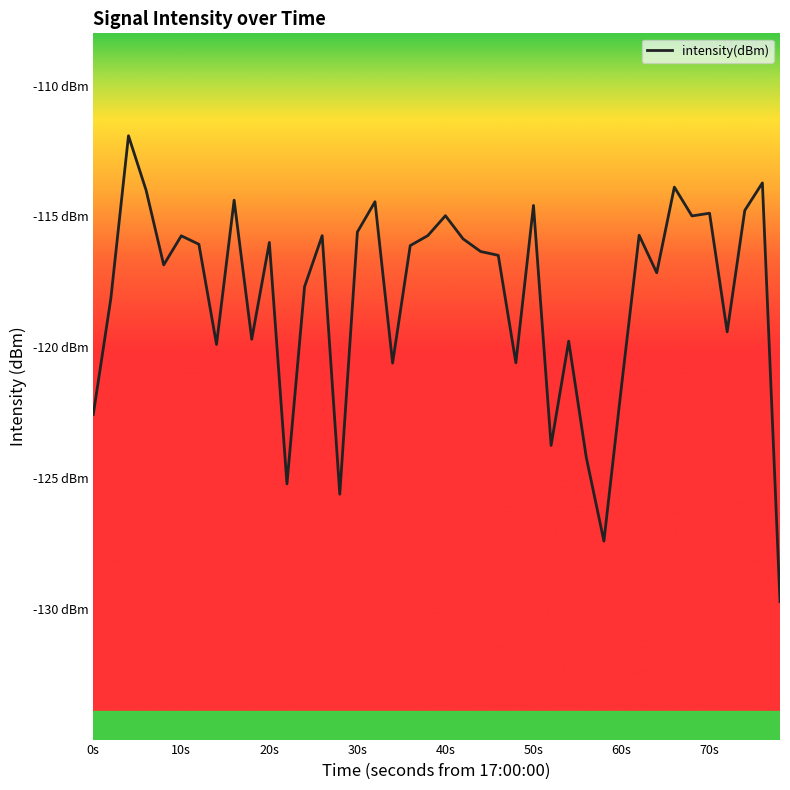

Reading left to right, what are all the values shown in this chart?

-122.6	-118.1	-111.9	-114.0	-116.9	-115.7	-116.1	-119.9	-114.4	-119.7	-116.0	-125.2	-117.7	-115.7	-125.6	-115.6	-114.4	-120.6	-116.1	-115.7	-115.0	-115.9	-116.3	-116.5	-120.6	-114.6	-123.8	-119.8	-124.2	-127.4	-121.5	-115.7	-117.2	-113.9	-115.0	-114.9	-119.4	-114.8	-113.7	-129.7